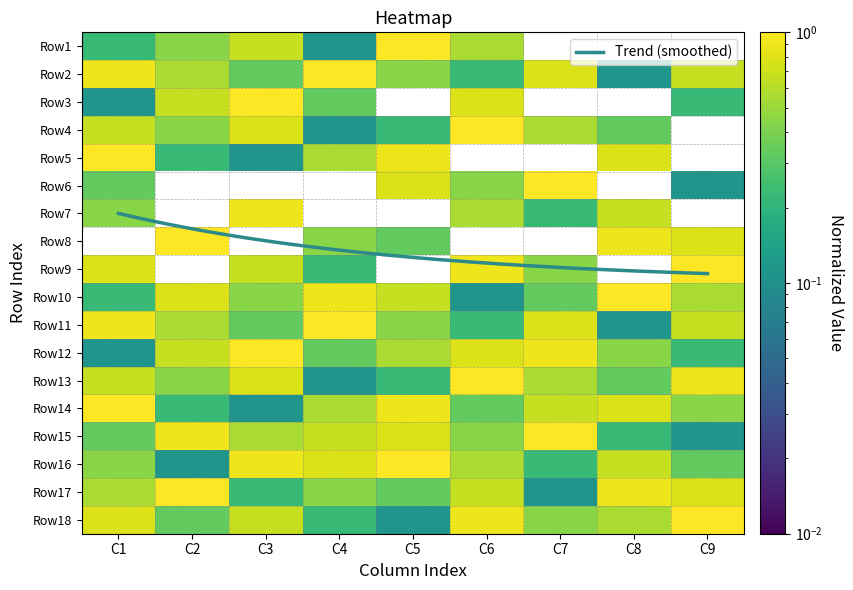

Is the value of Row11 at C1 greater than the value of Row15 at C2?

No